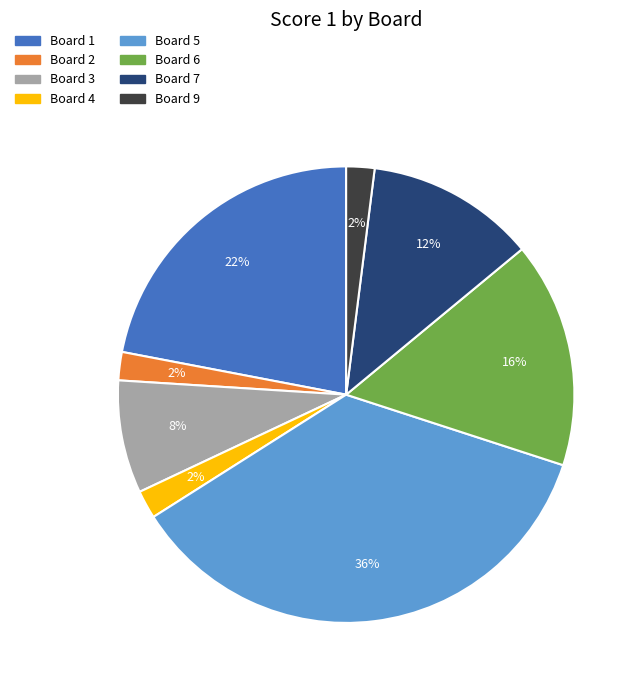

To the nearest percent, what is the average slice percentage?

12%